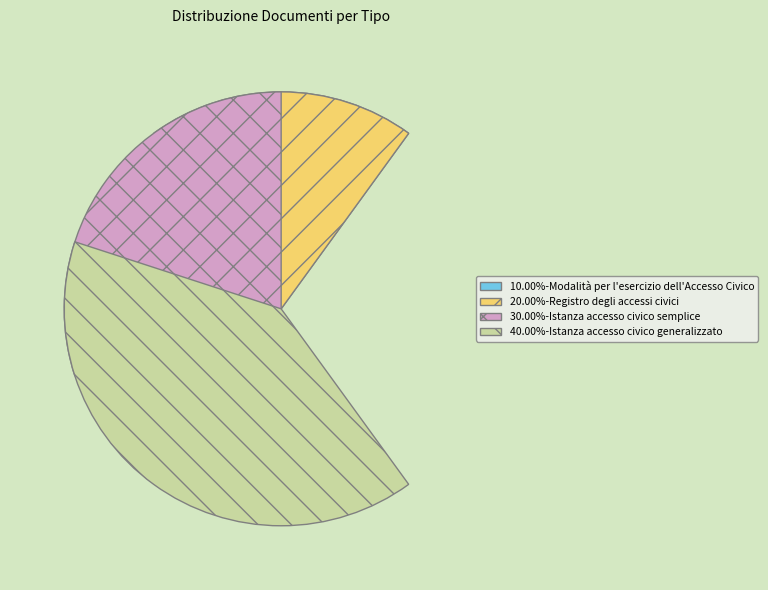

What is the ratio of the value at 20.00%-Registro degli accessi civici to the value at 10.00%-Modalità per l'esercizio dell'Accesso Civico?

2.0